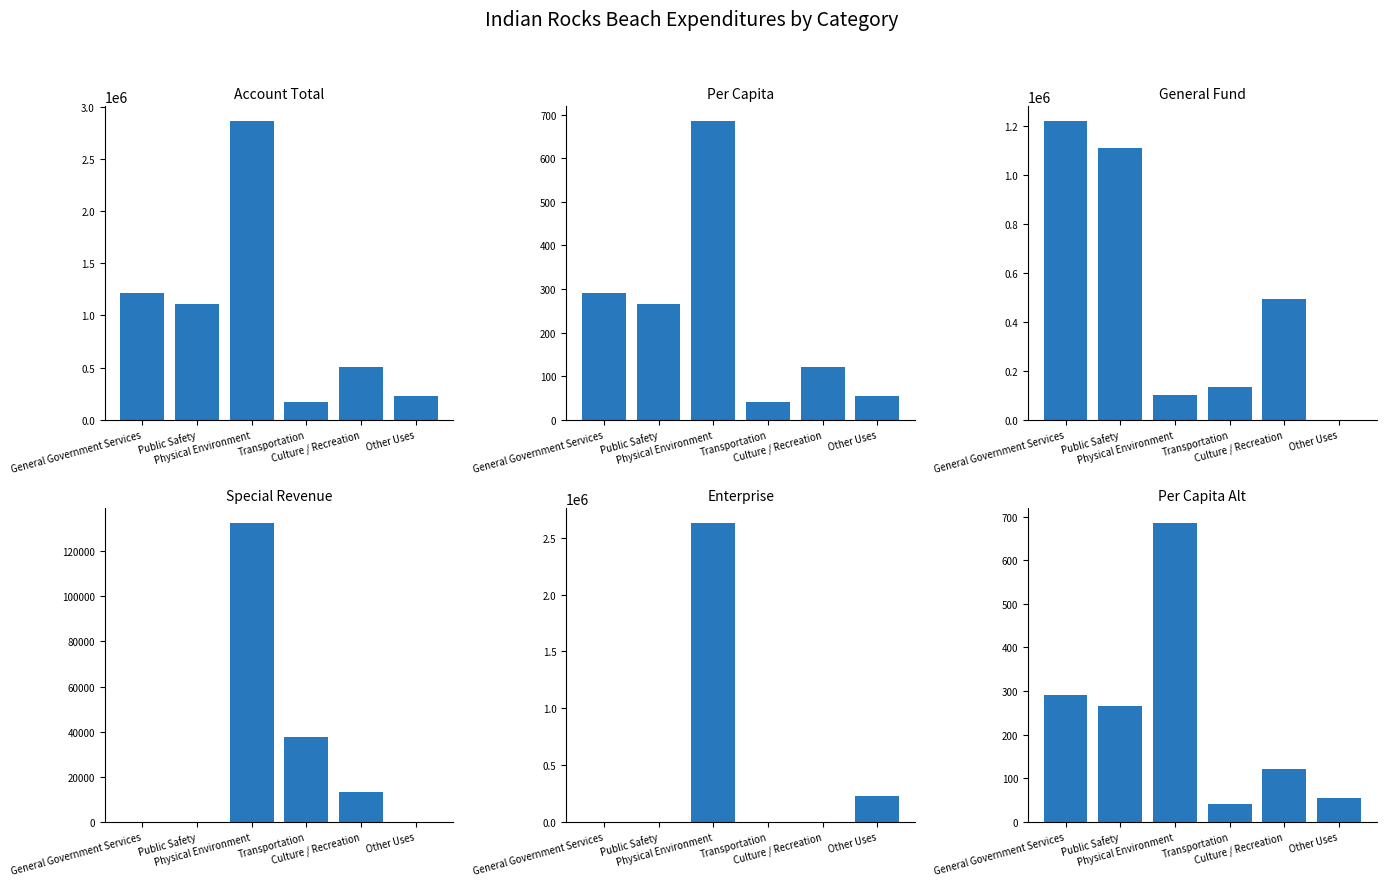

At which label is Per Capita closest to 363?

General Government Services